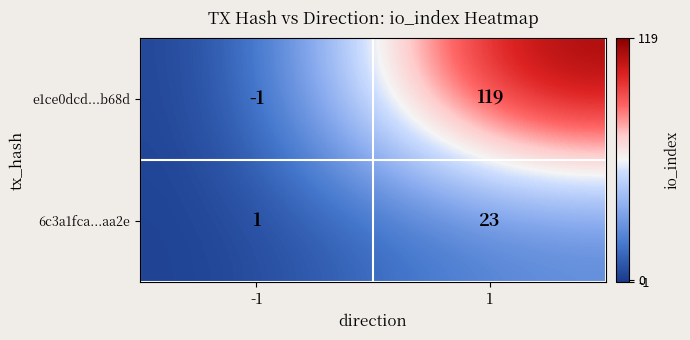

At 1, list the series in order from smallest to largest.

6c3a1fca...aa2e, e1ce0dcd...b68d